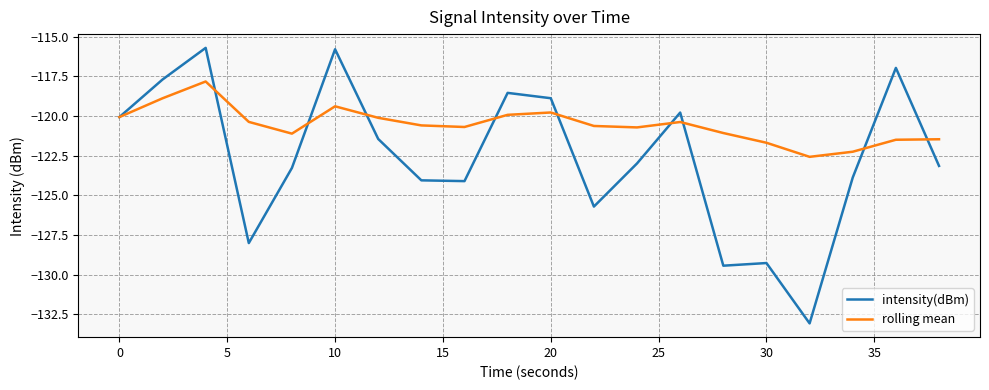

Which series has the largest total across all categories?

rolling mean